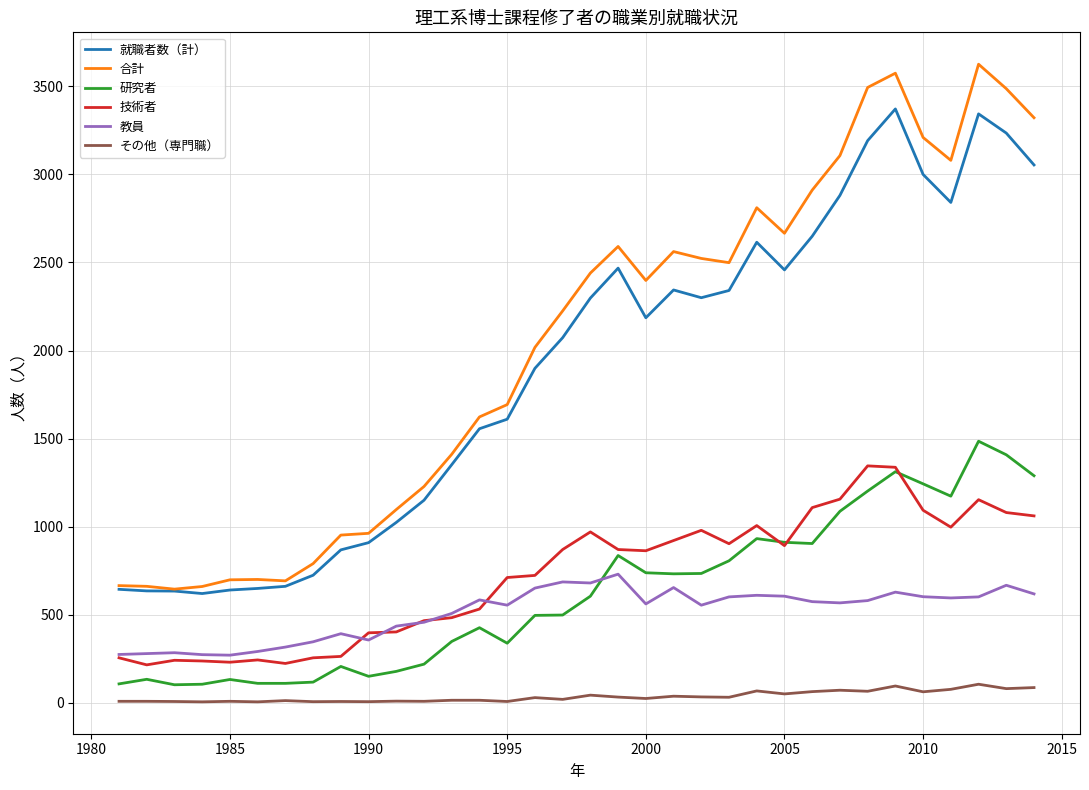

What is the maximum value shown in the chart?

3626